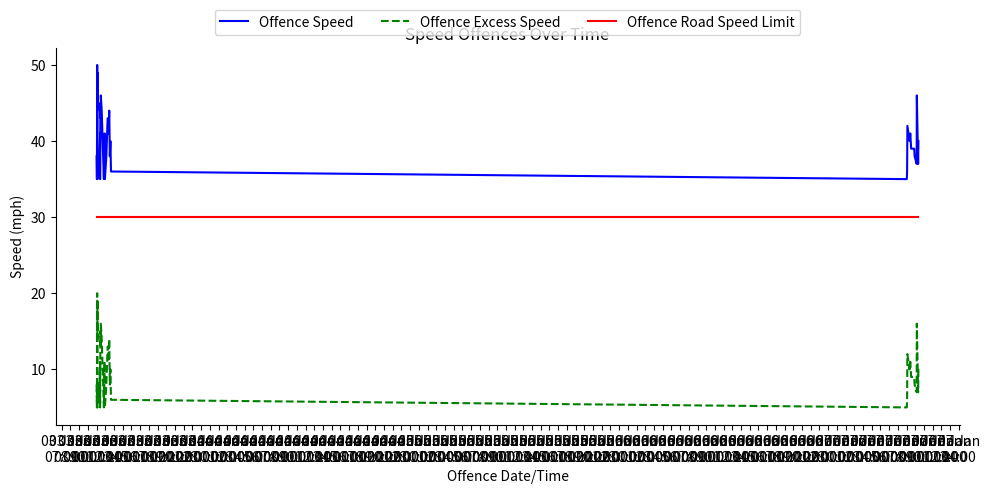

How many values in the Offence Excess Speed series exceed 10?

16